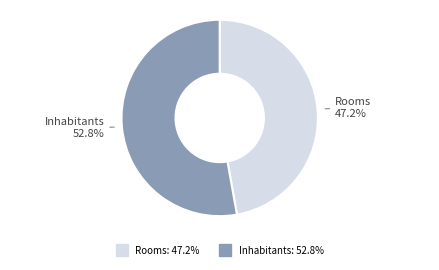

What is the largest slice in the pie chart?

Inhabitants